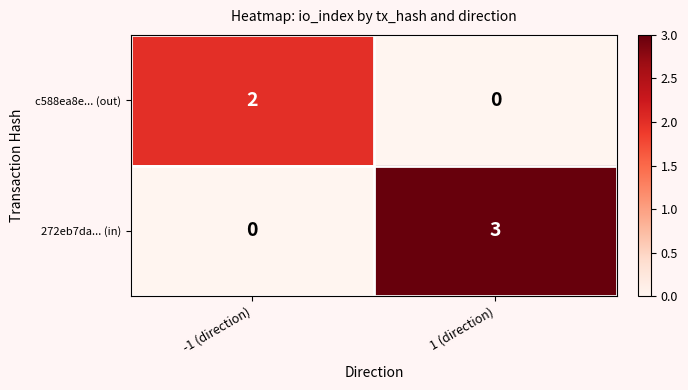

What is the maximum value shown in the chart?

3